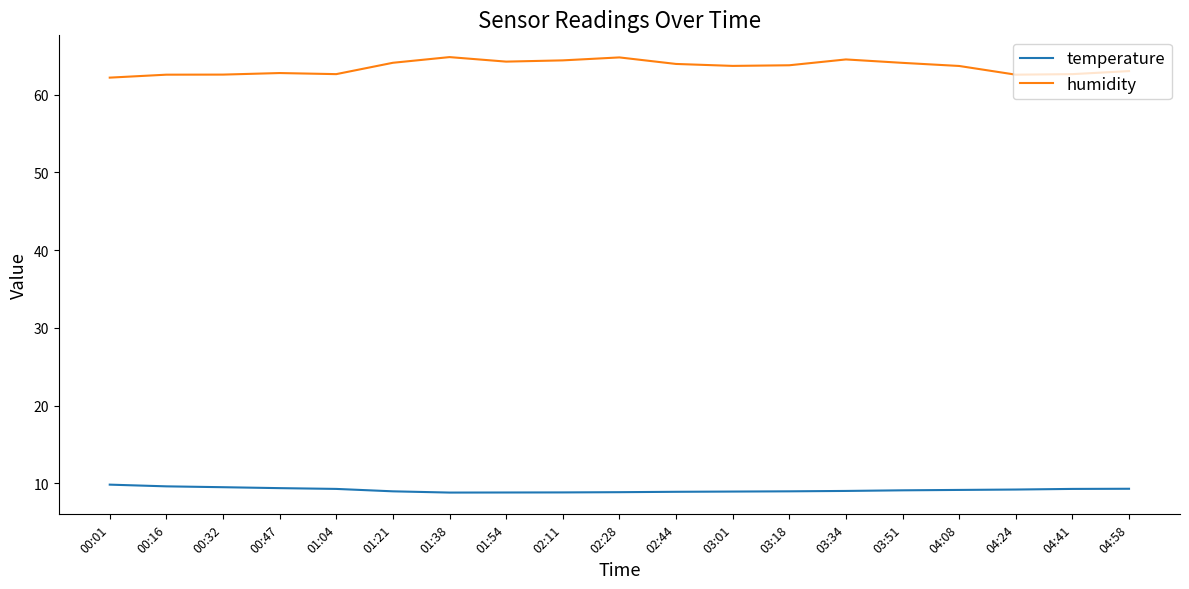

What is the greatest value displayed?

64.8